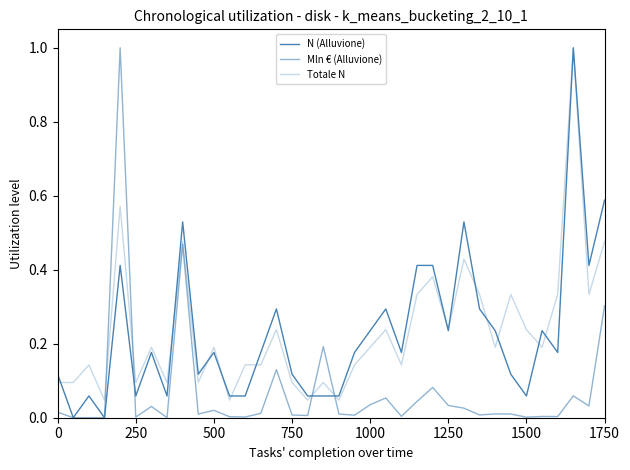

Does the chart have visible grid lines?

No